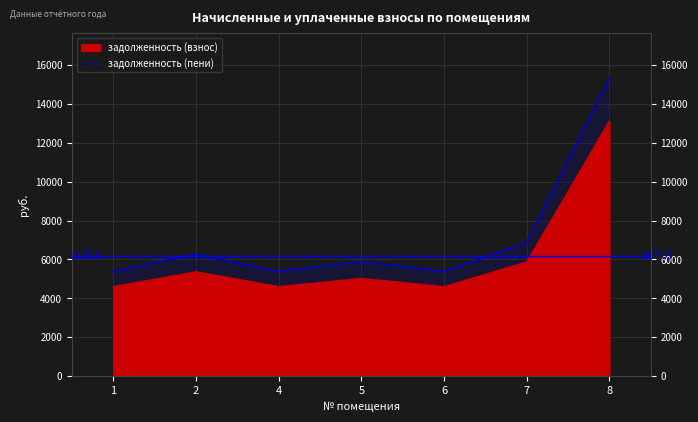

At which category does задолженность (взнос) reach its first local peak?

2